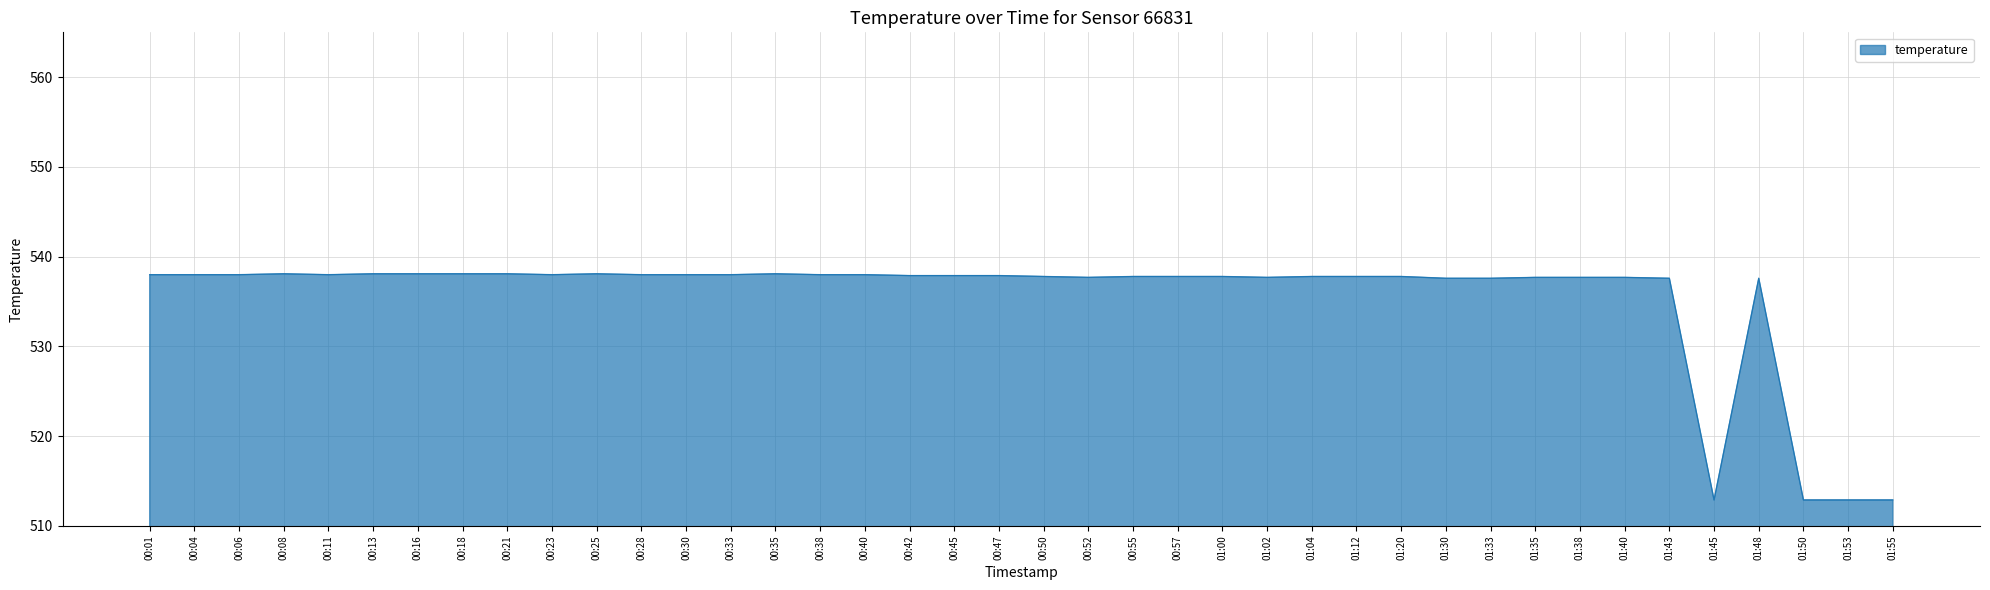

What is the maximum value shown in the chart?

538.1